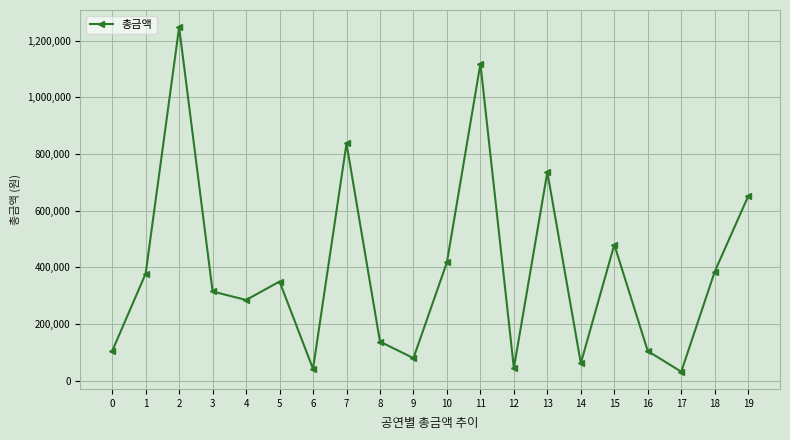

What is the value of the 9th point from the left?

138000